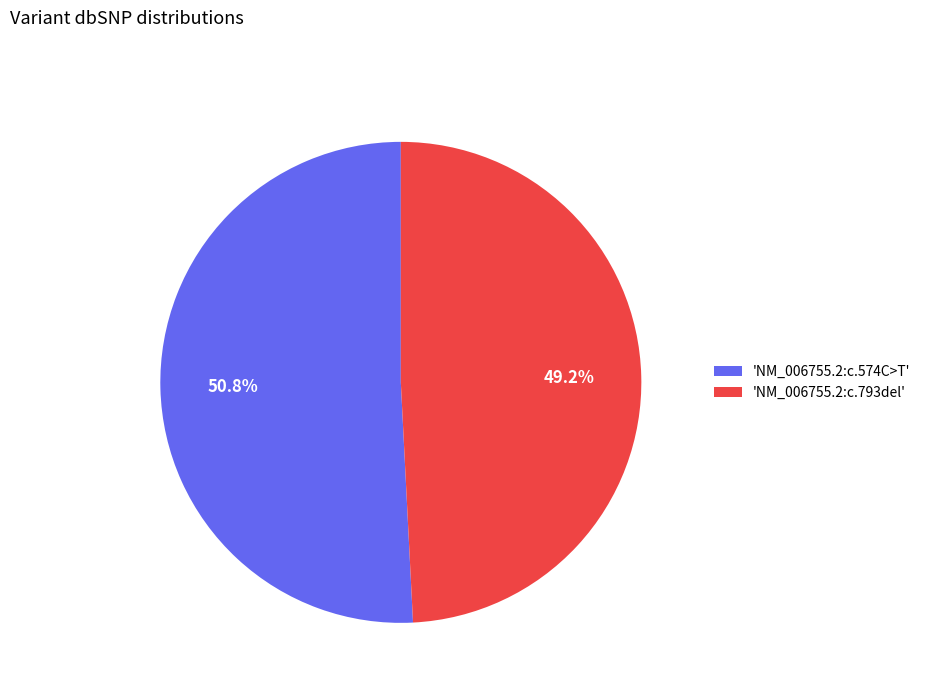

What is the ratio of the value at 'NM_006755.2:c.574C>T' to the value at 'NM_006755.2:c.793del'?

1.0